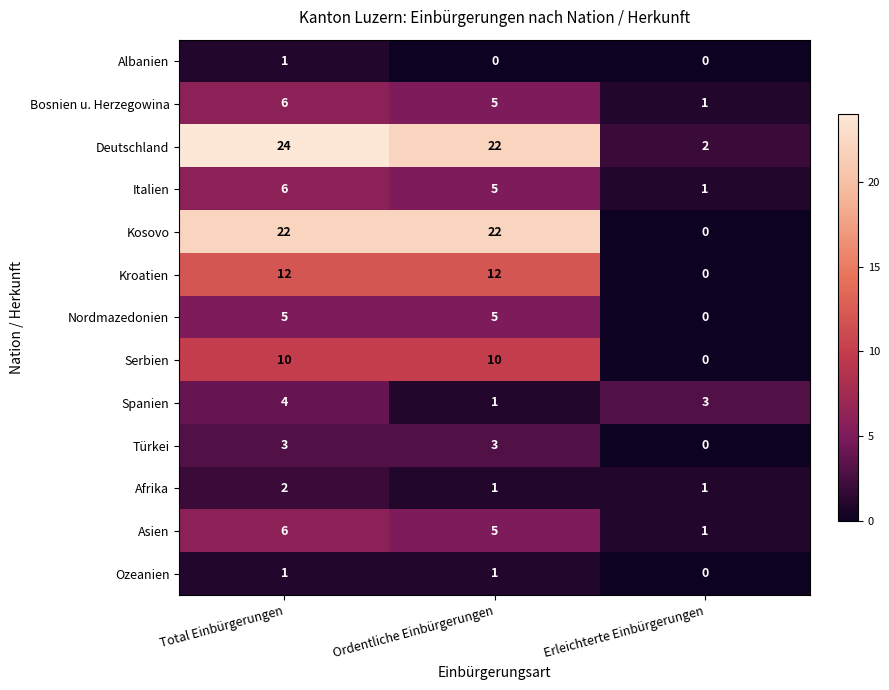

What is the average value of the Serbien series?

7